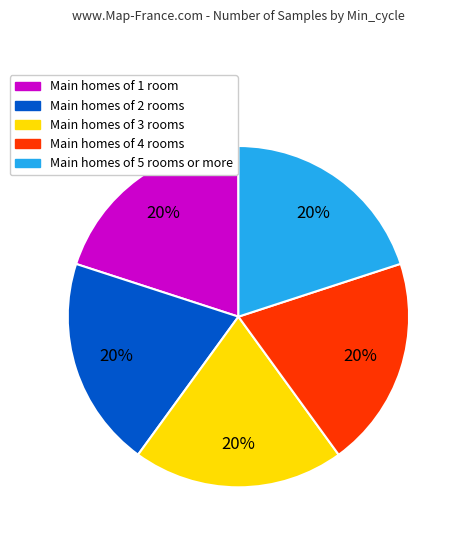

Is Main homes of 1 room the majority of the pie?

No